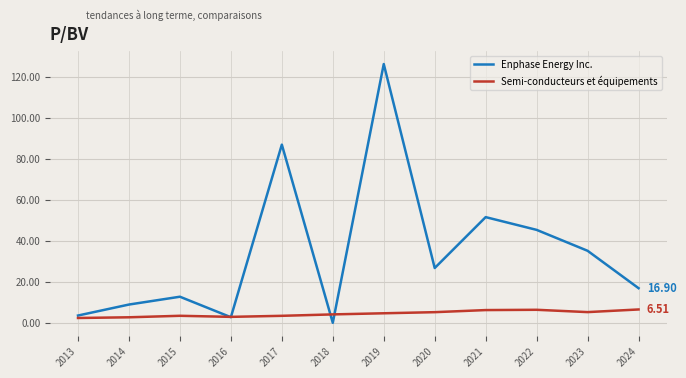

At 2014, list the series in order from smallest to largest.

Semi-conducteurs et équipements, Enphase Energy Inc.